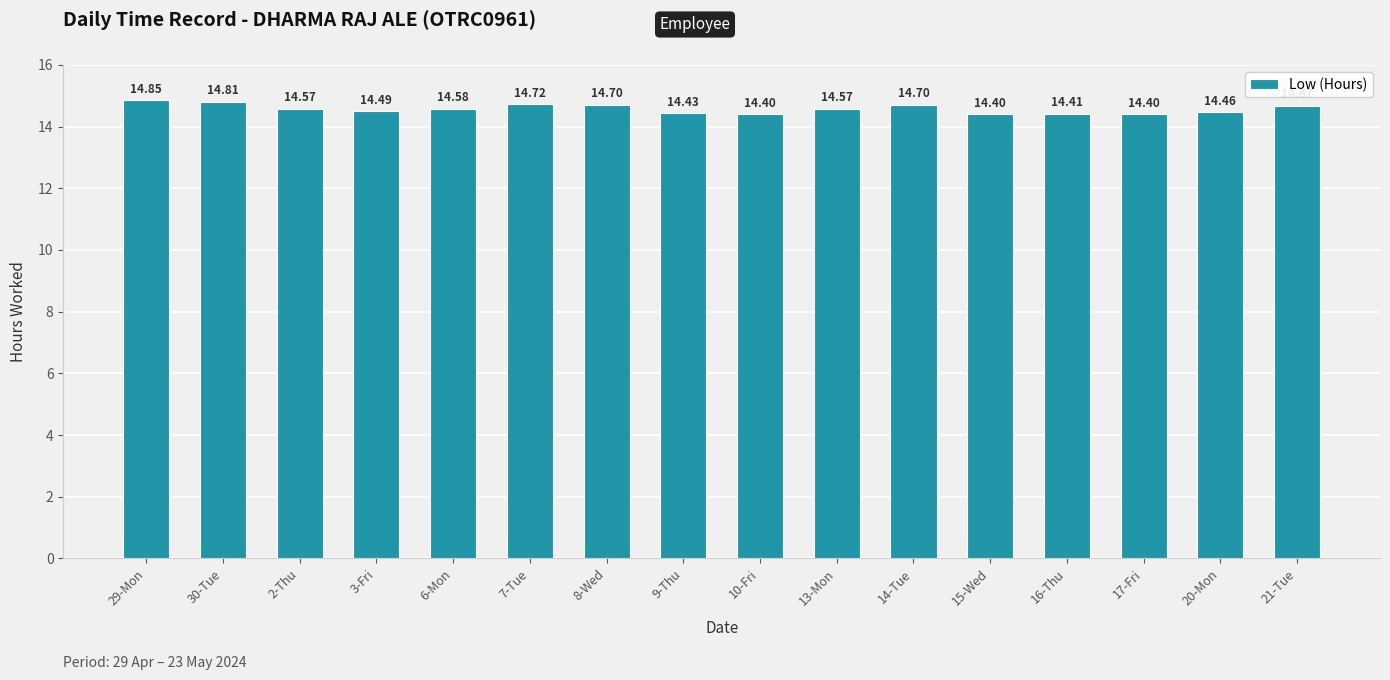

What is the difference between the second highest and second lowest values?

0.4